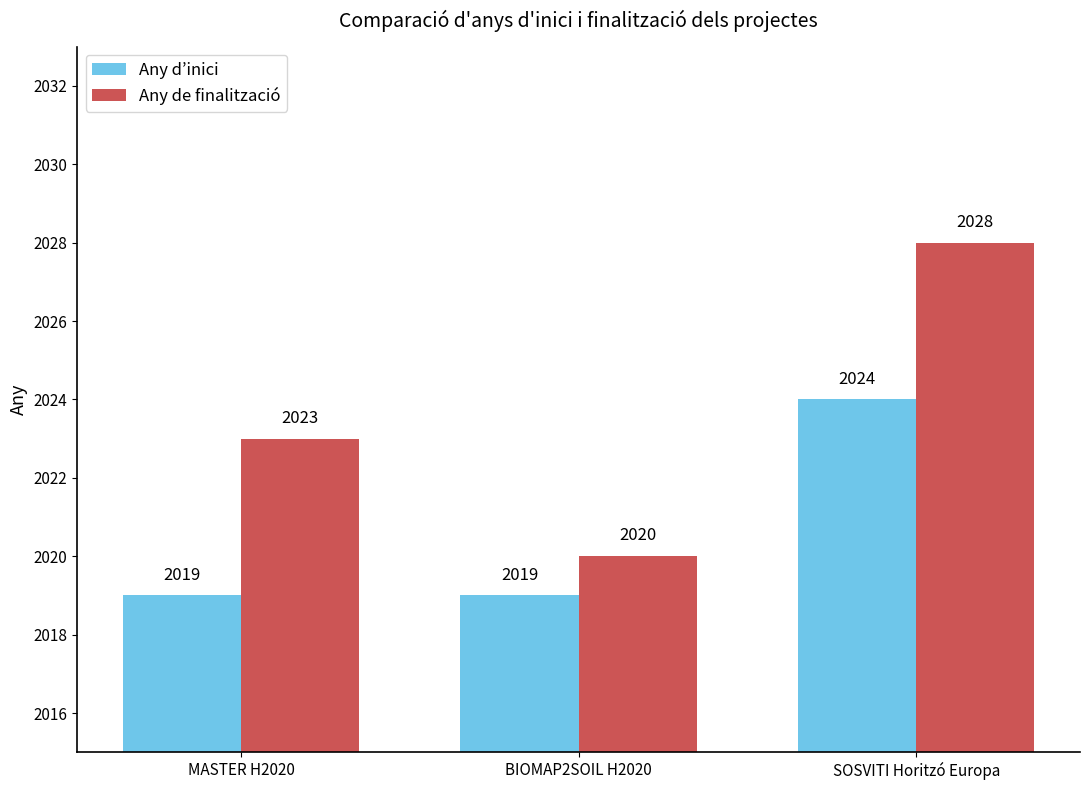

Reading right to left, extract all data points from this chart.

Any d’inici: SOSVITI Horitzó Europa=2024	BIOMAP2SOIL H2020=2019	MASTER H2020=2019
Any de finalització: SOSVITI Horitzó Europa=2028	BIOMAP2SOIL H2020=2020	MASTER H2020=2023